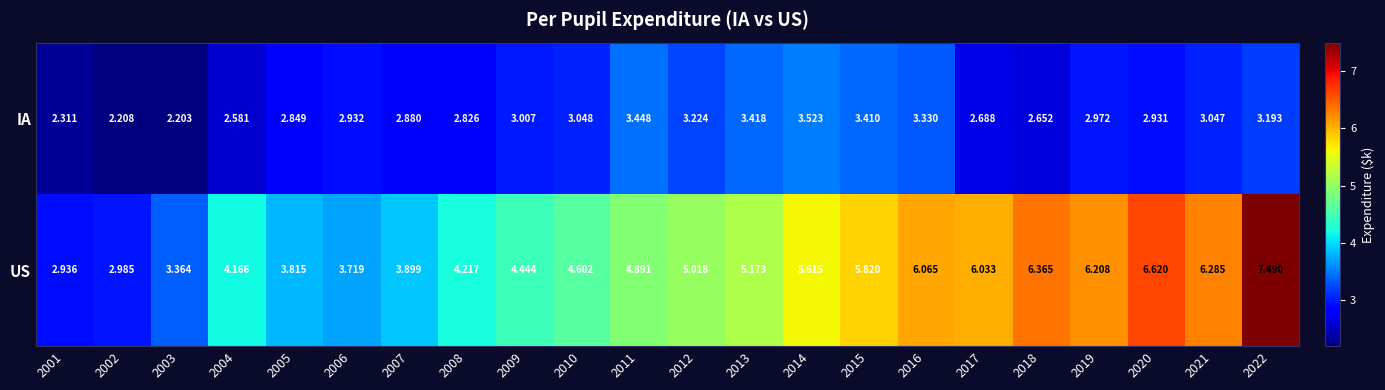

At how many categories does at least one series exceed 5?

11